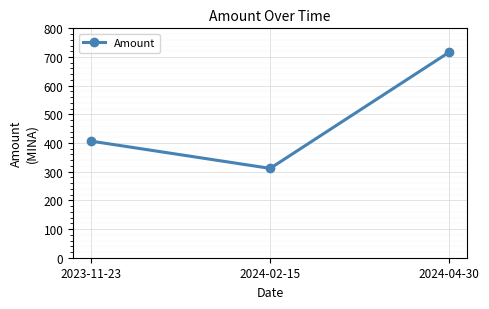

What is the ratio of the value at 2023-11-23 to the value at 2024-02-15?

1.3